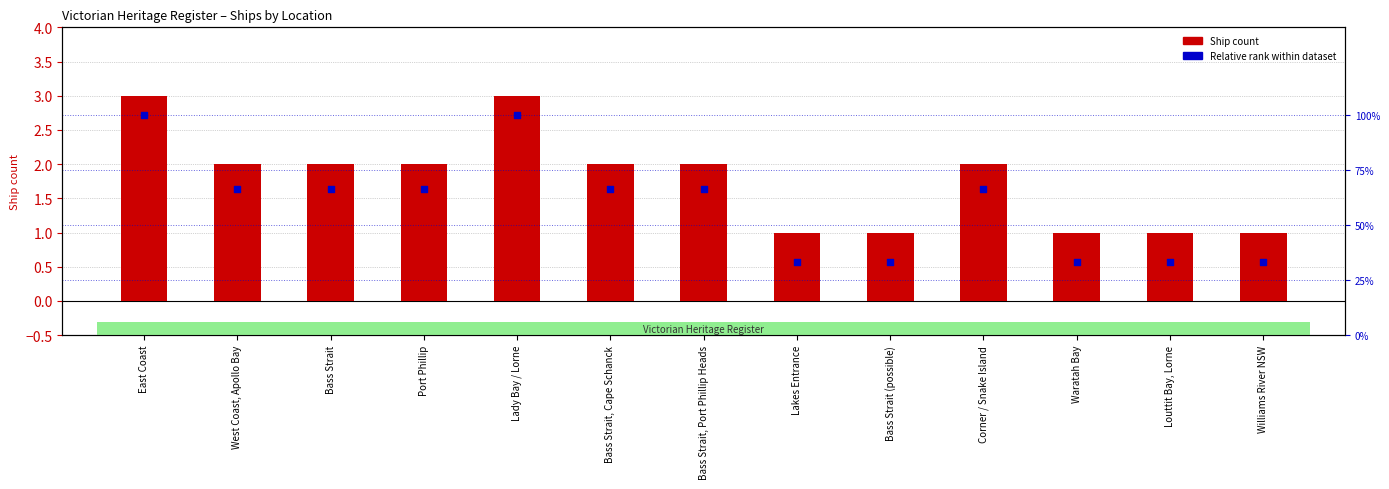

Which series has the widest spread of Y values?

Ship Count